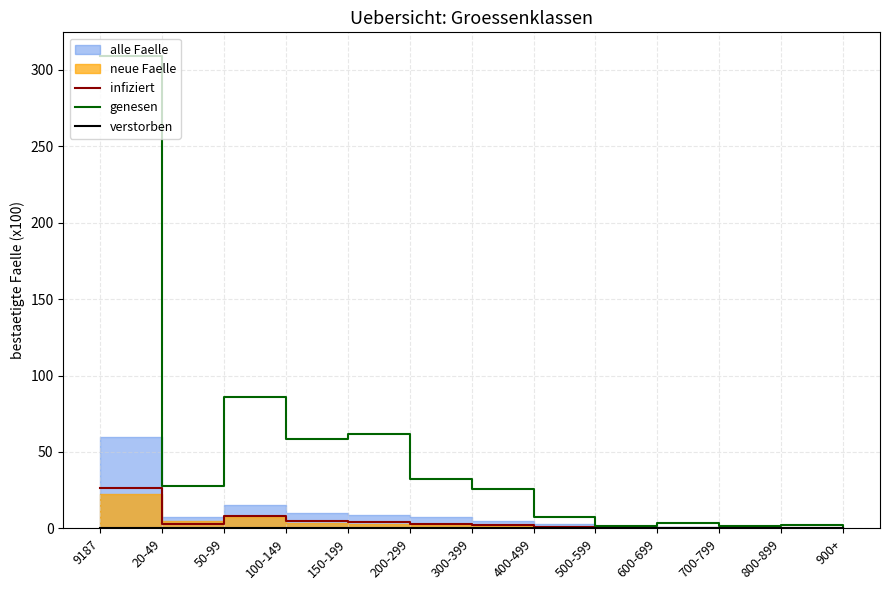

Which series changed the most between 400-499 and 800-899?

genesen